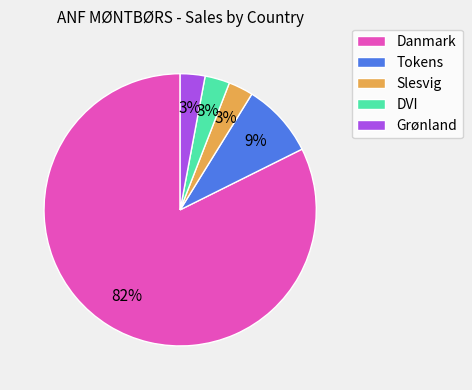

What percentage is the Tokens slice, to the nearest percent?

9%